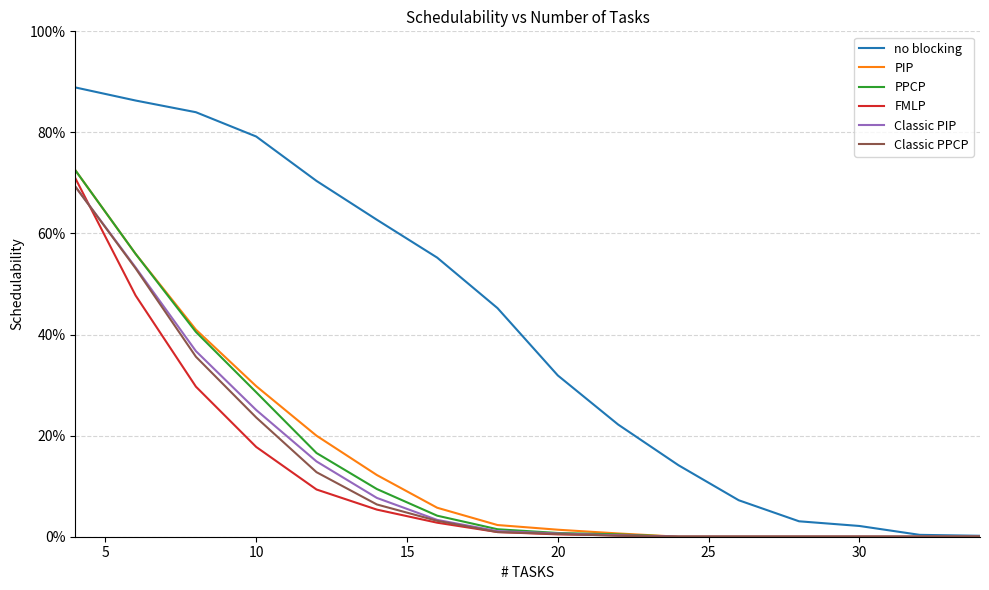

What are all the series names shown in the legend?

no blocking, PIP, PPCP, FMLP, Classic PIP, Classic PPCP